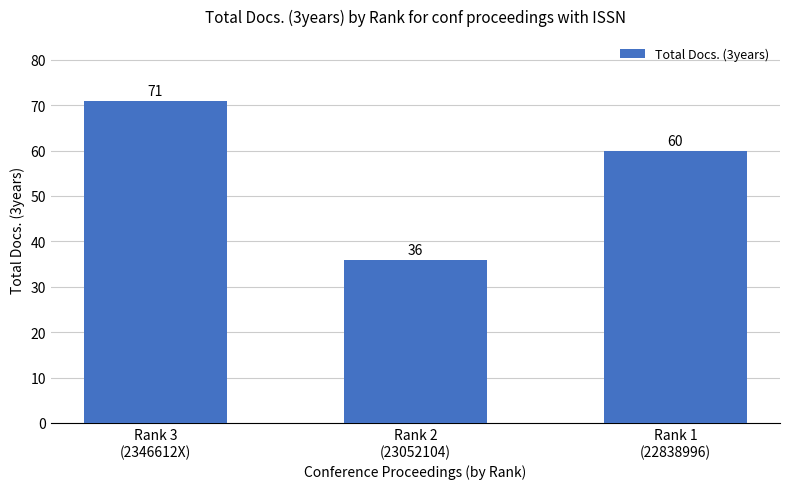

The value at Rank 3
(2346612X) is 71. True or false?

True